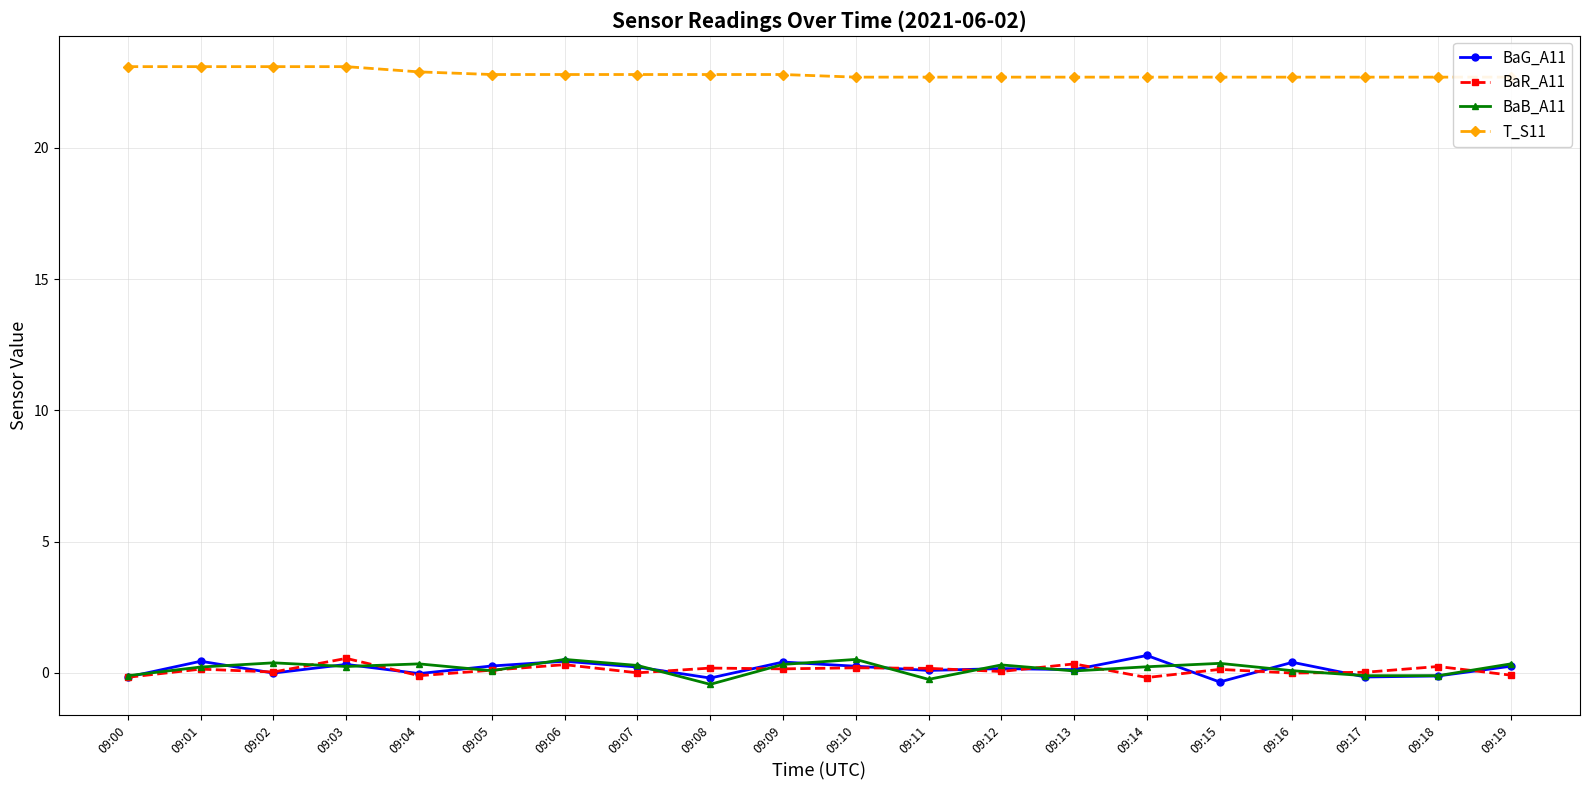

Is this an area chart (filled region under the line)?

No